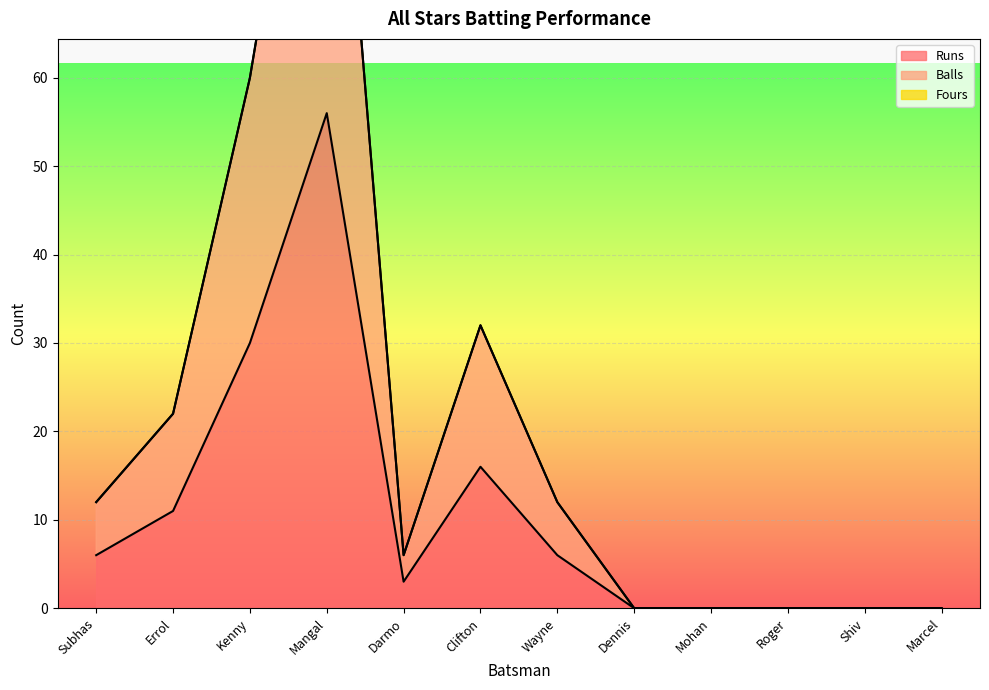

At which category does Runs reach its first local valley?

Darmo